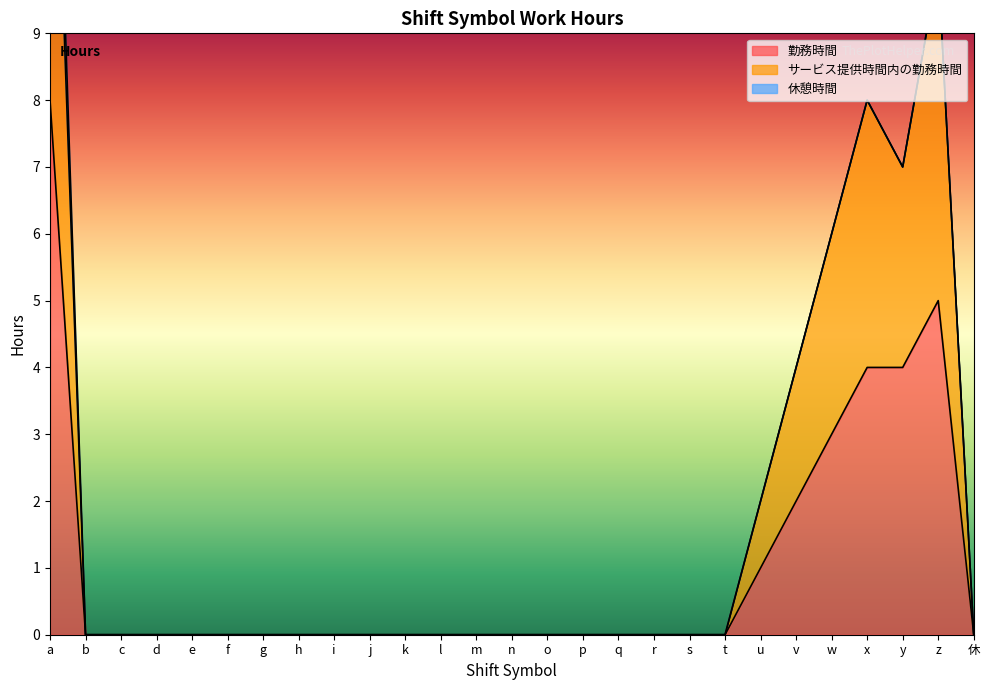

How many values in 勤務時間 are above zero?

7